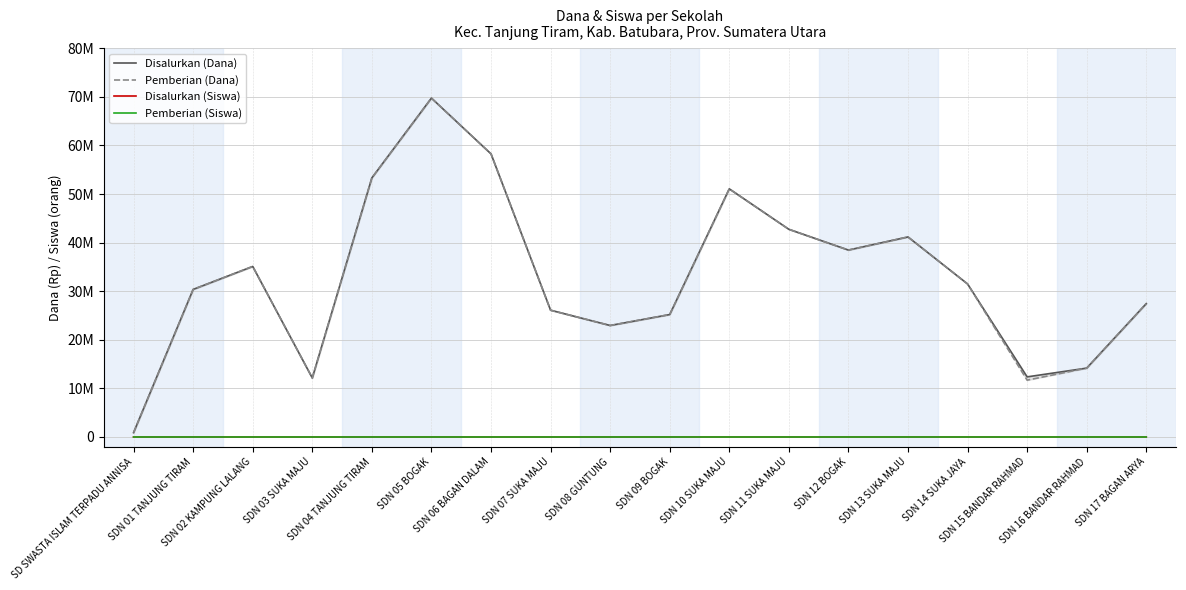

At which label does Pemberian (Siswa) first exceed 83?

SDN 02 KAMPUNG LALANG